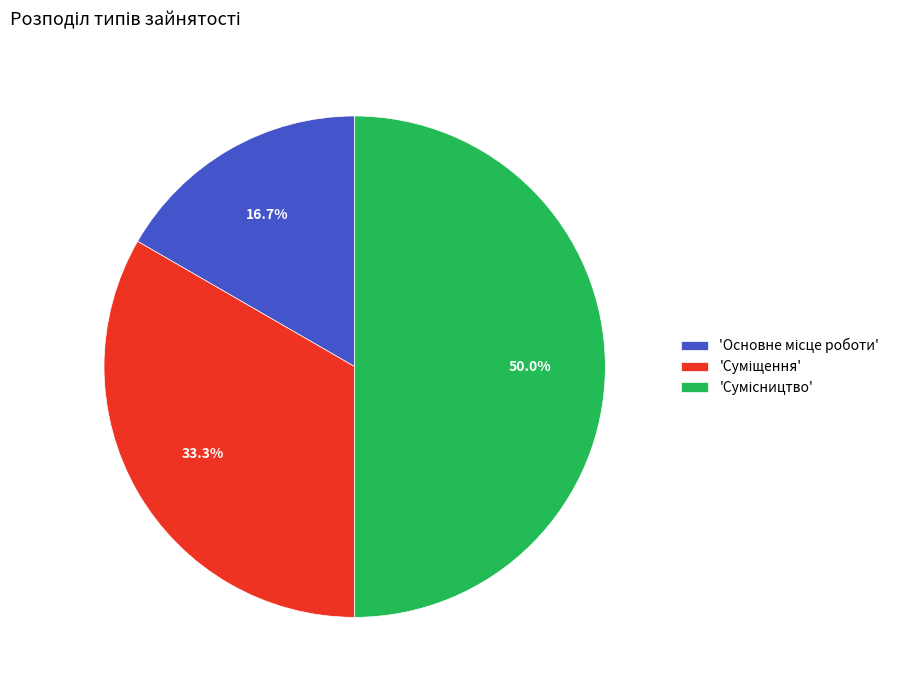

Count the number of slices in the pie.

3